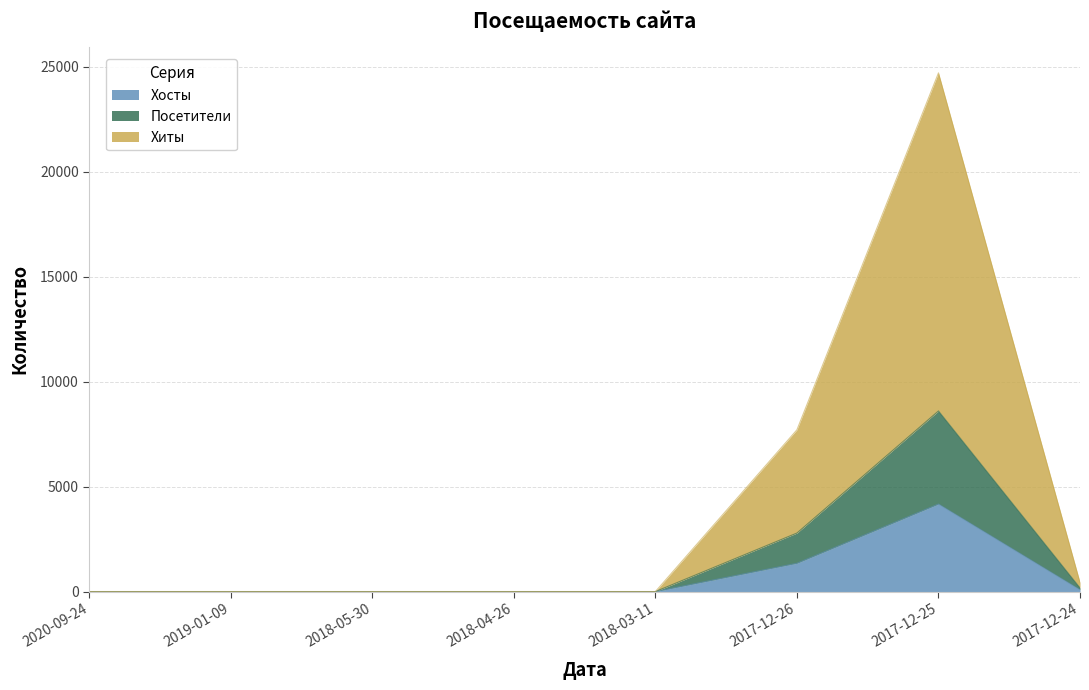

Count the number of categories in the chart.

8